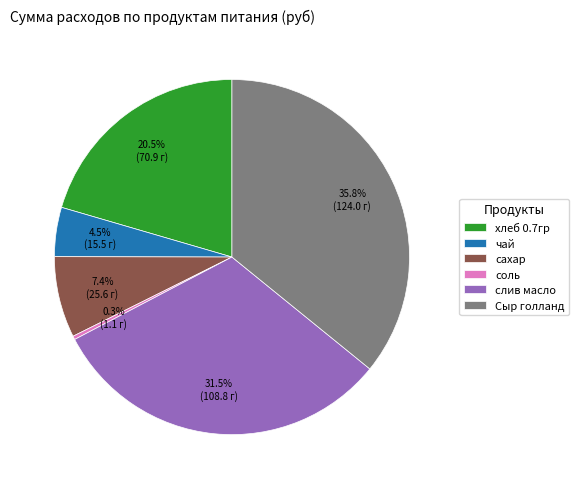

Is there any slice that represents more than half of the pie?

No